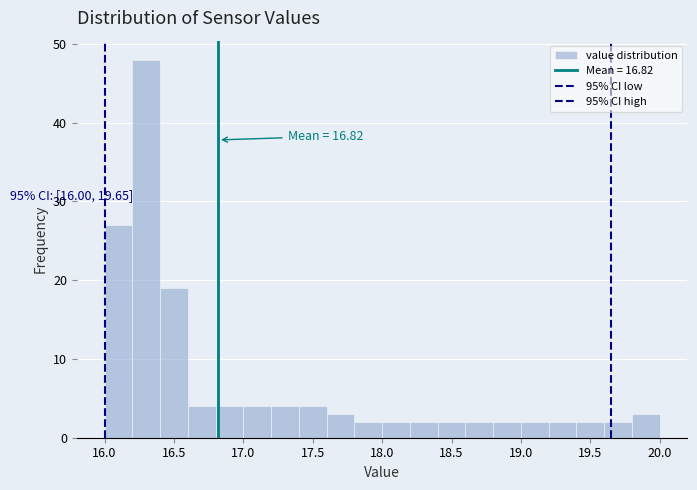

Over which range of the x-axis is the bar tallest?

16.2 to 16.4